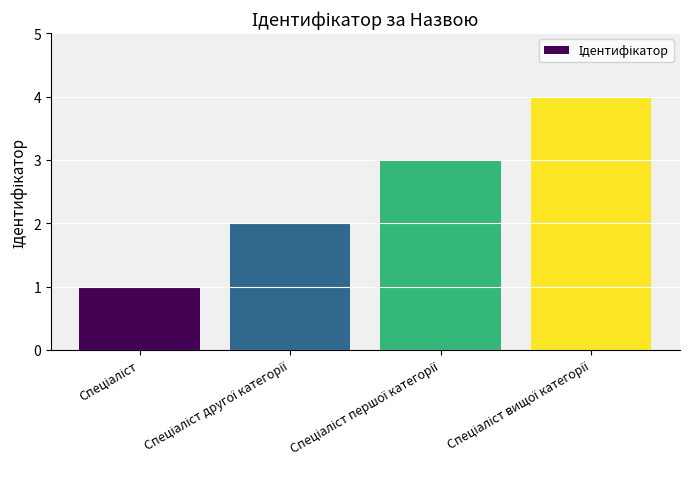

What is the difference between the maximum and minimum values?

3